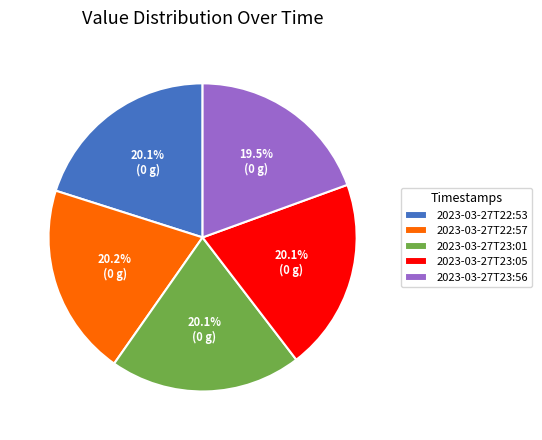

Is there any slice that represents more than half of the pie?

No